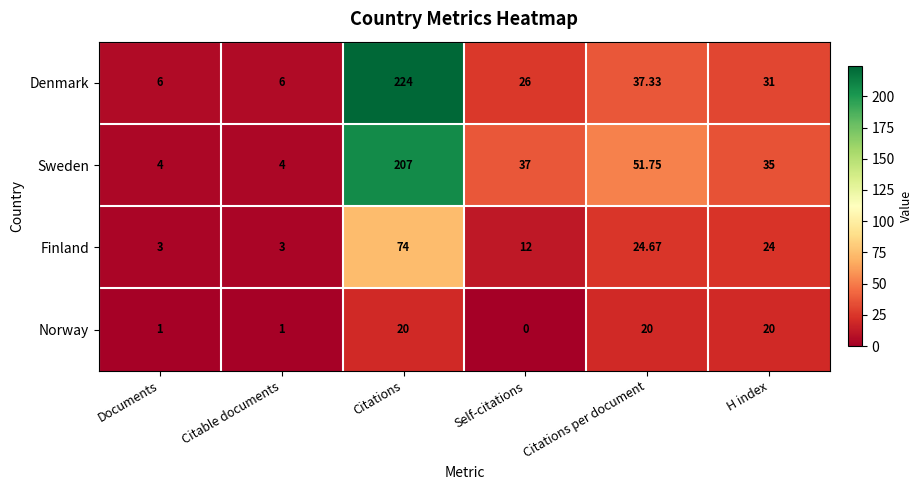

At Citations, list the series in order from smallest to largest.

Norway, Finland, Sweden, Denmark